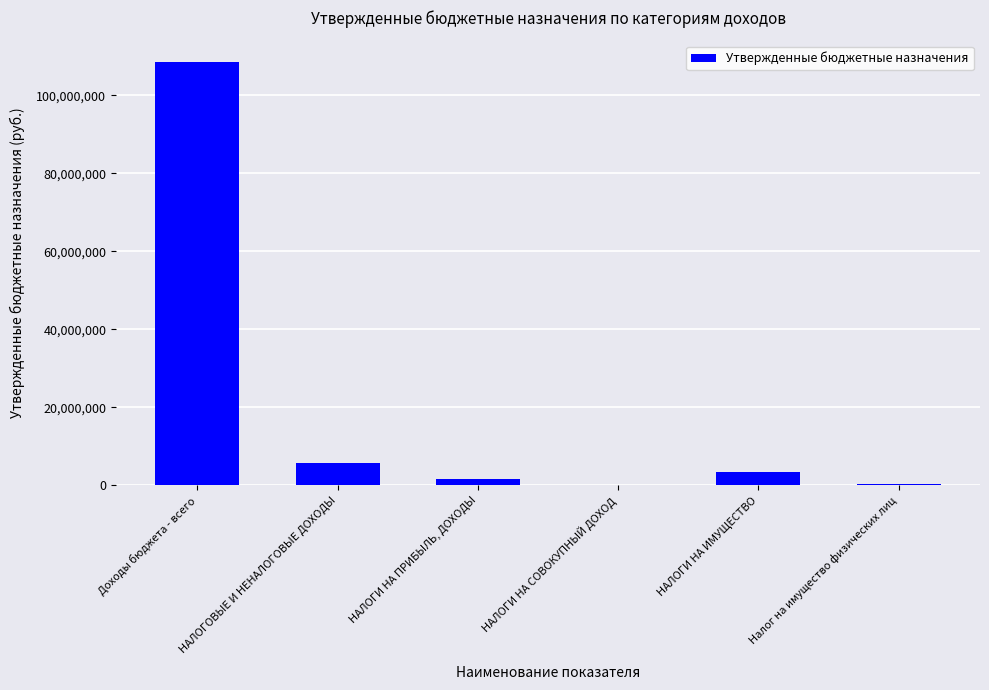

What is the difference between the values at НАЛОГИ НА СОВОКУПНЫЙ ДОХОД and НАЛОГИ НА ПРИБЫЛЬ, ДОХОДЫ?

1742900